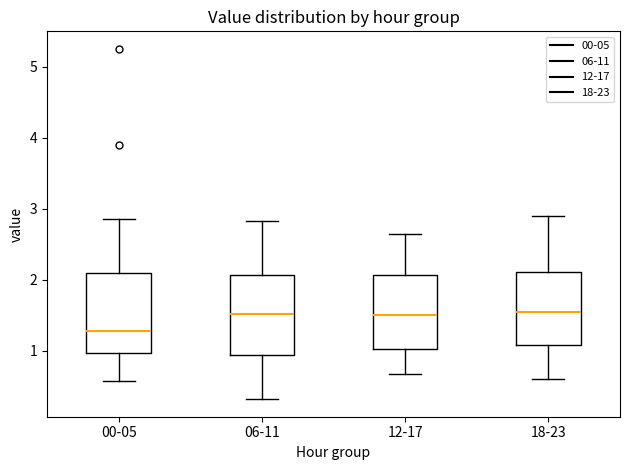

Where is the upper edge of the box for 18-23 on the y-axis? The values are not printed on the chart, so give them approximately, as read against the axis.

2.1